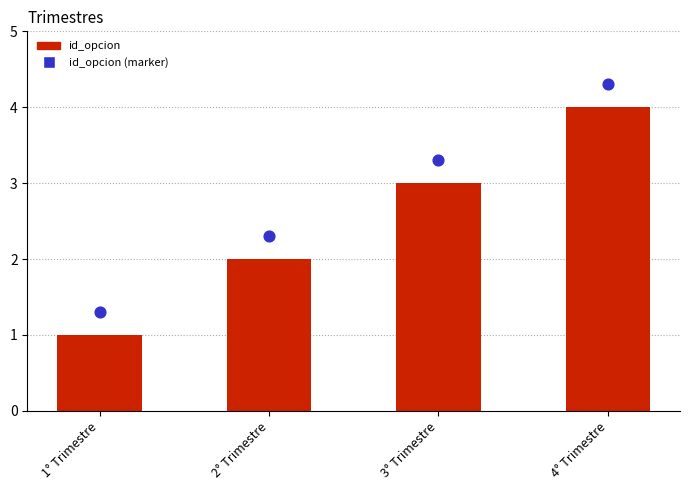

Which series has the largest total across all categories?

id_opcion (marker)